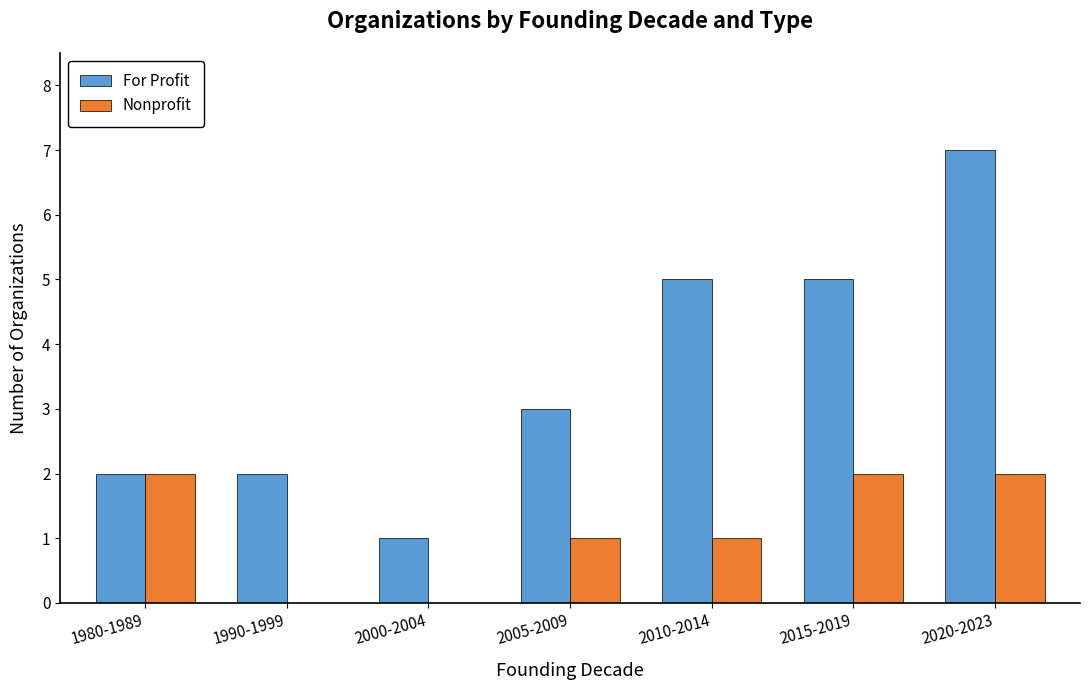

What is the greatest value displayed?

7